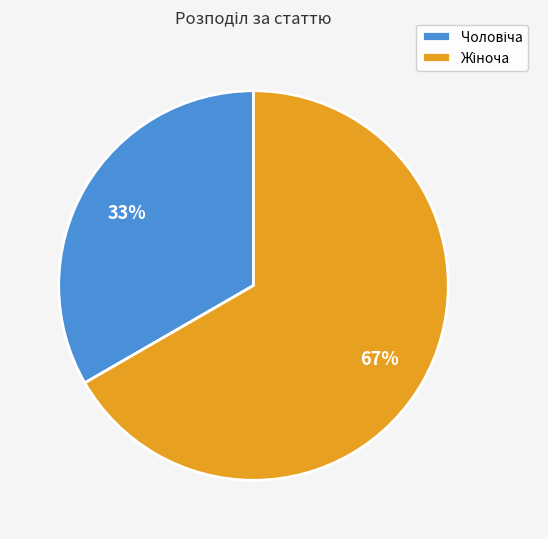

How many segments does this pie chart have?

2